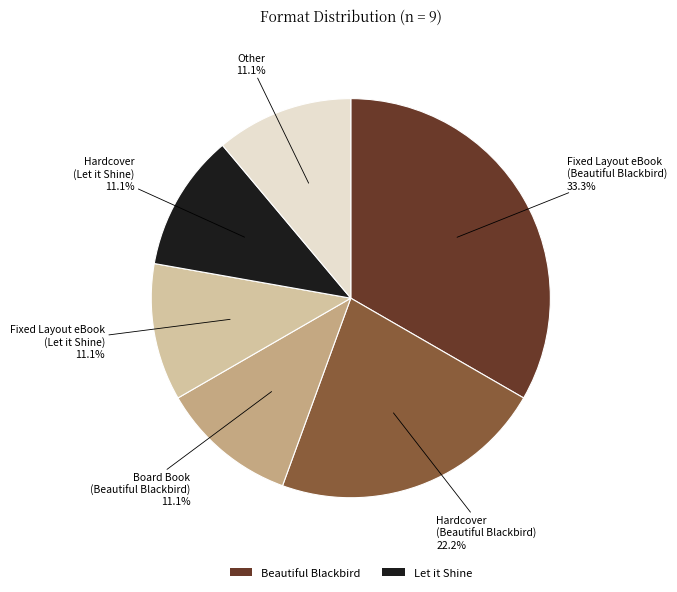

Is there any slice that represents more than half of the pie?

No